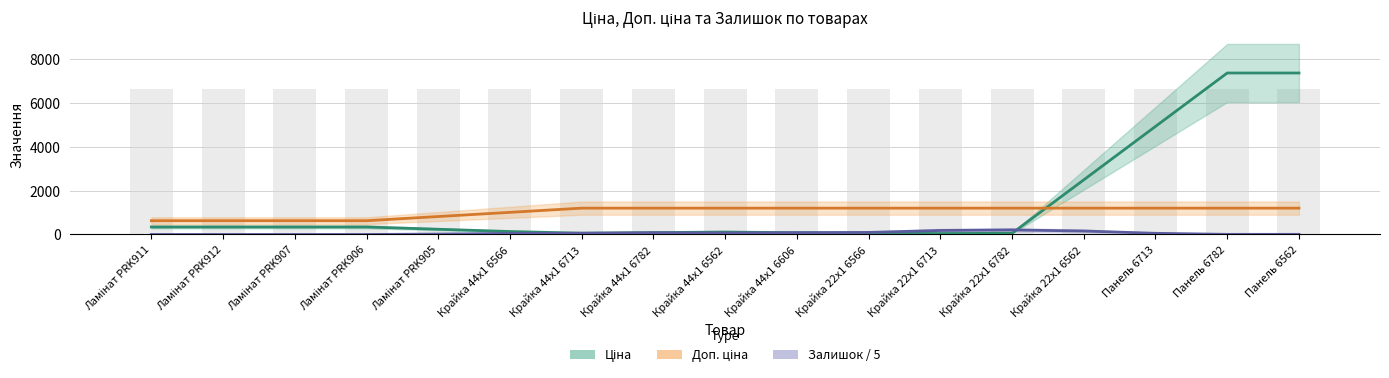

How many data points does each series have?

17